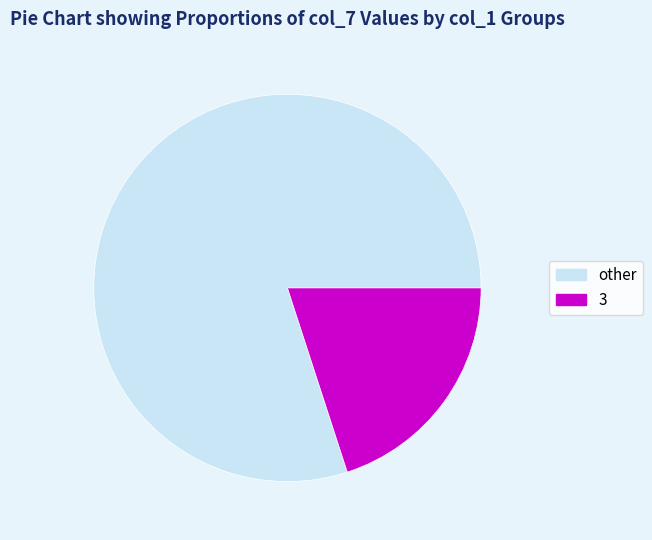

Does any single category account for the majority?

Yes